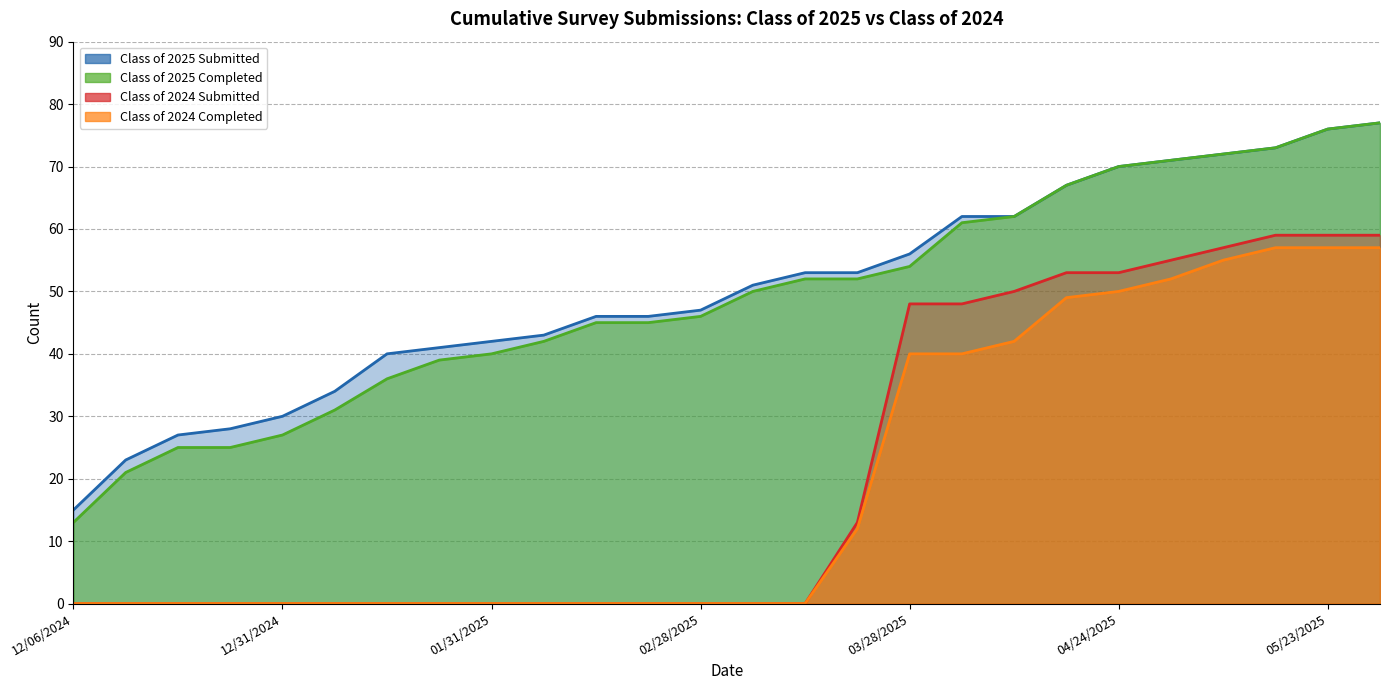

Which series has the largest total across all categories?

Class of 2025 Submitted